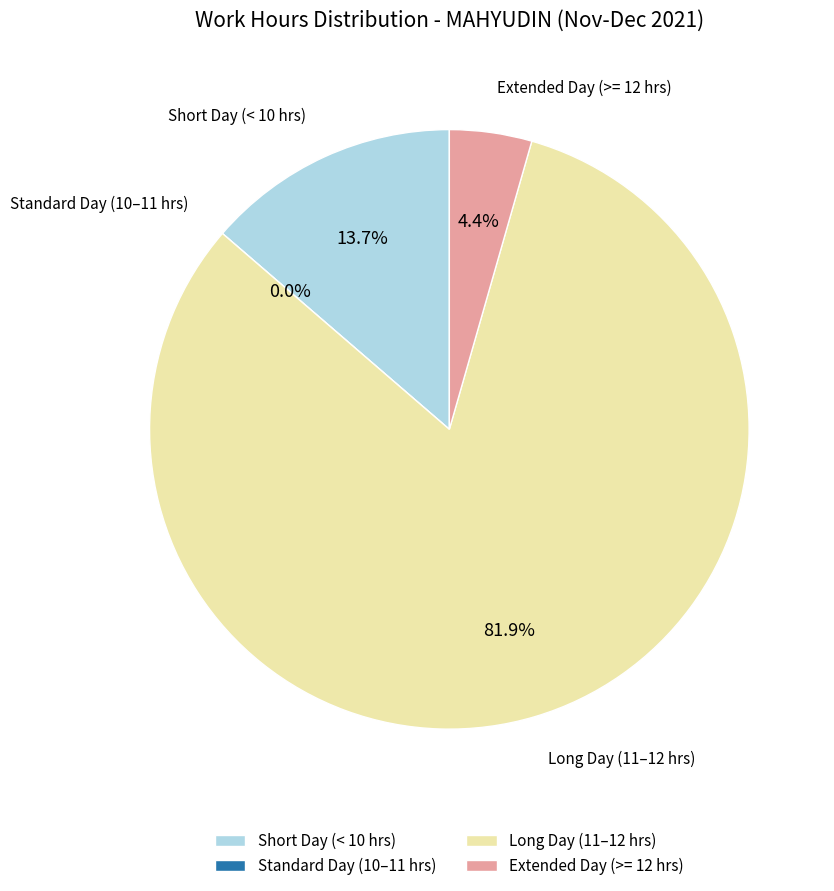

True or false: 6-Mon accounts for 13% of the total.

False